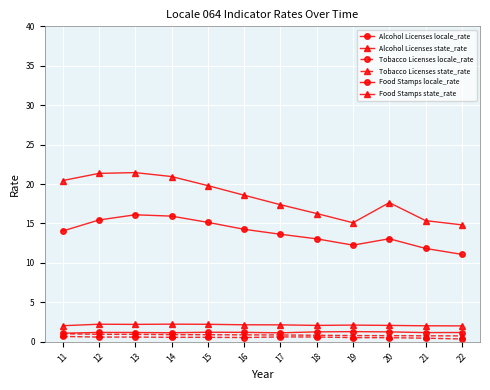

True or false: Alcohol Licenses state_rate and Food Stamps locale_rate intersect in this chart.

False